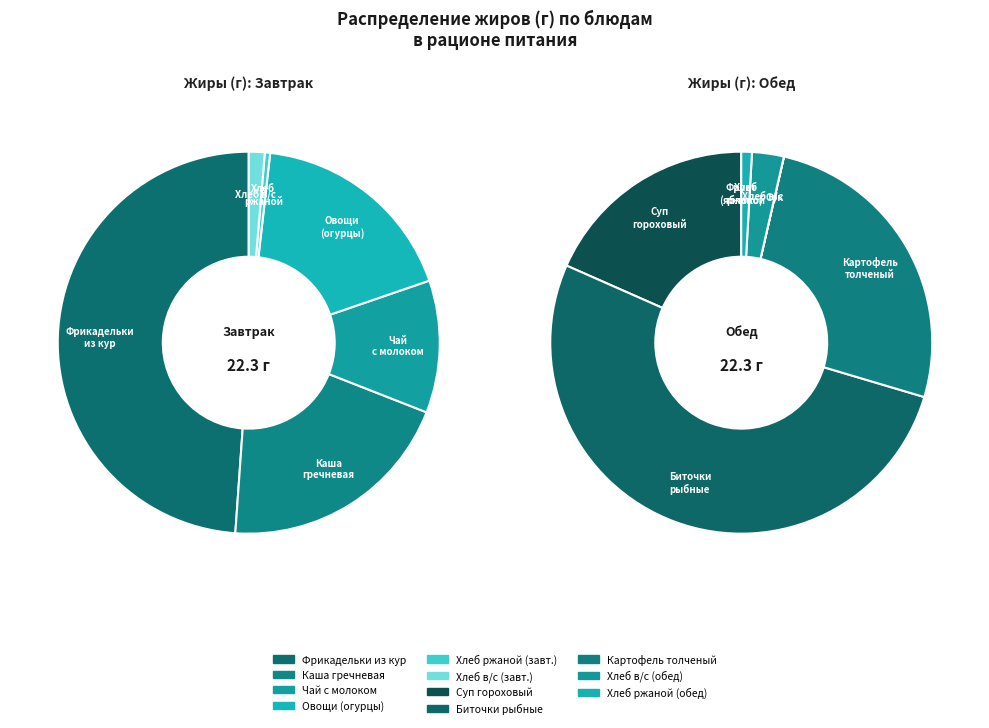

Which category has the biggest portion of the pie?

Биточки рыбные